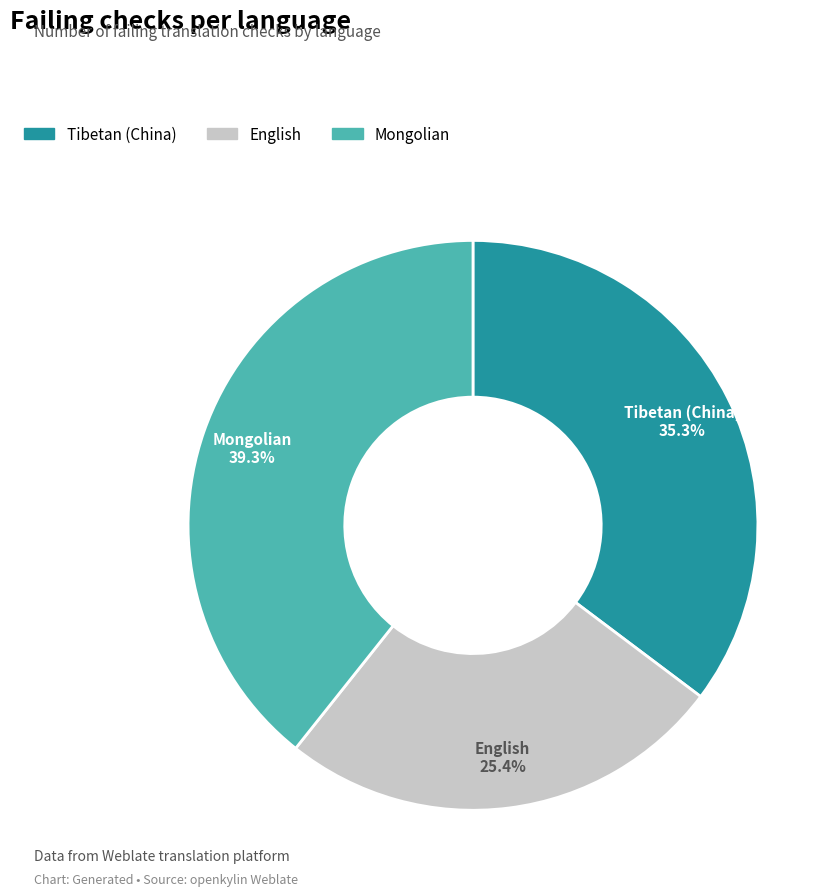

Approximately how many times larger is the value at Mongolian compared to Tibetan (China)?

1.1